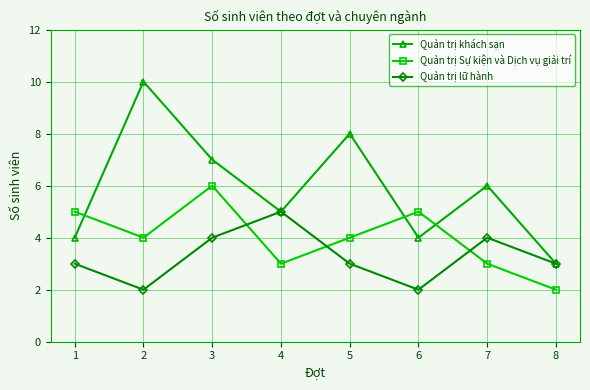

How many interior local valleys does the Quản trị Sự kiện và Dịch vụ giải trí series have?

2